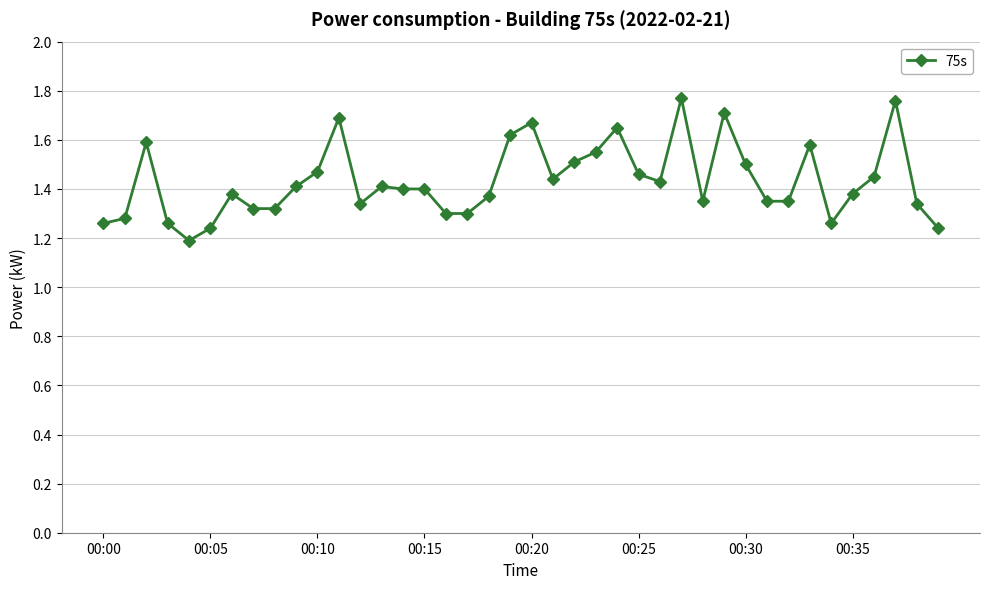

How many series are shown in this chart?

1